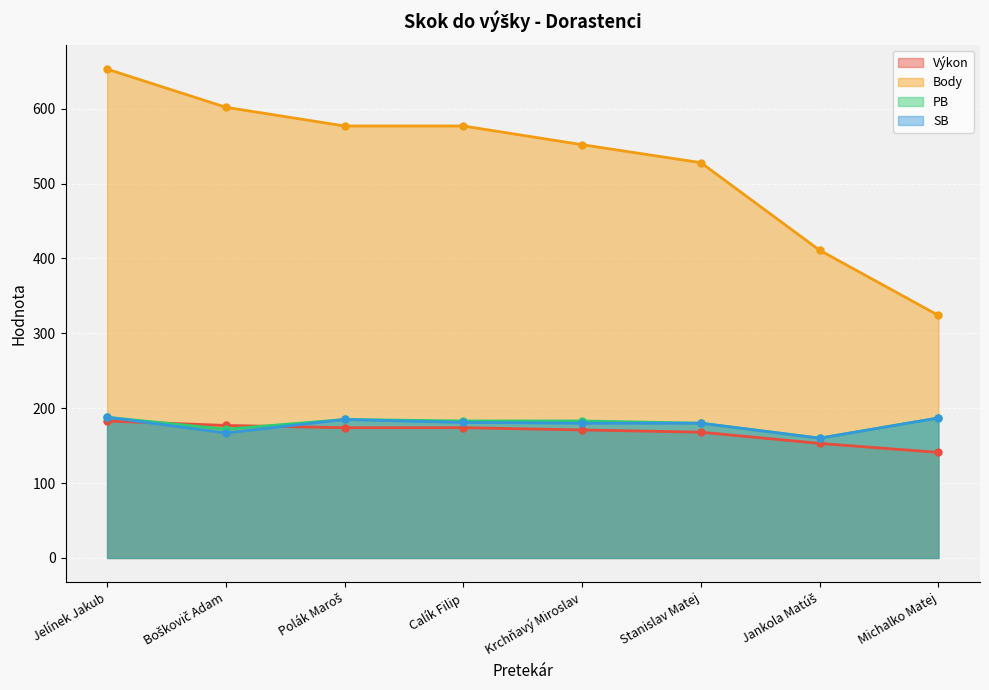

What is the difference between the SB values at Stanislav Matej and Polák Maroš?

5